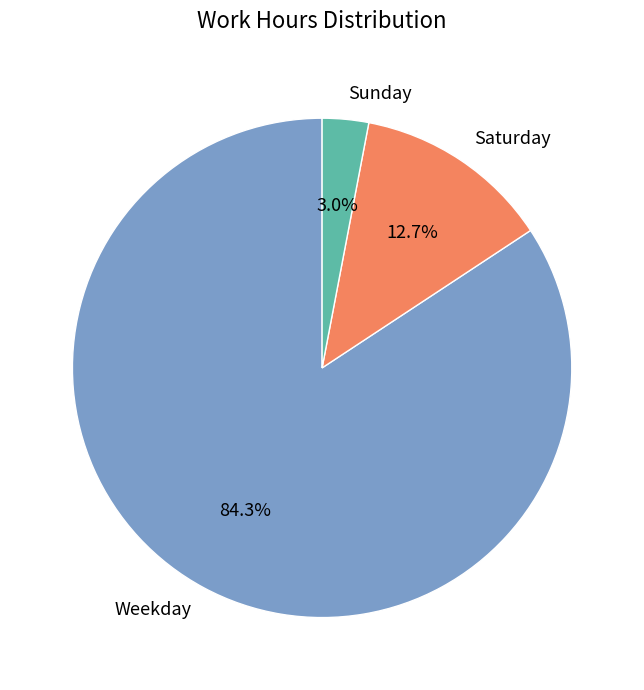

Which slice represents more than half of the pie?

Weekday